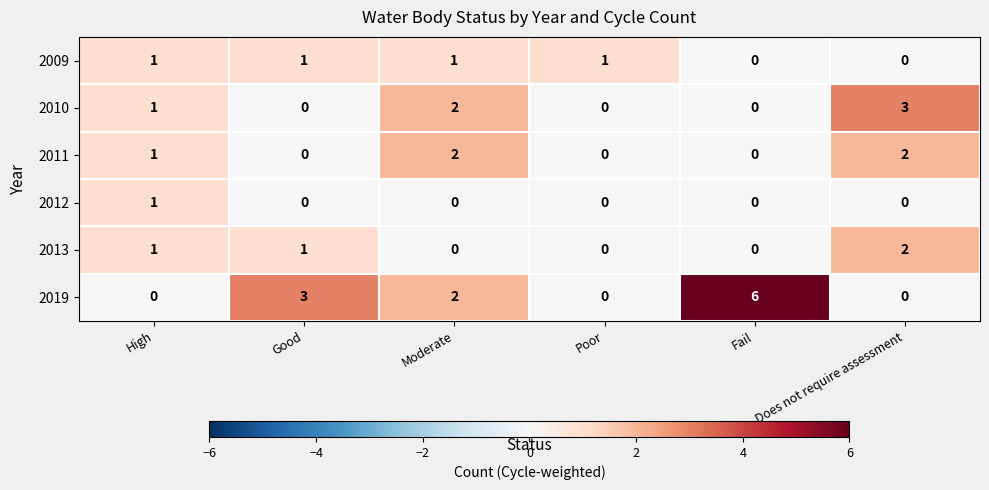

What is the total value across all series at Good?

5